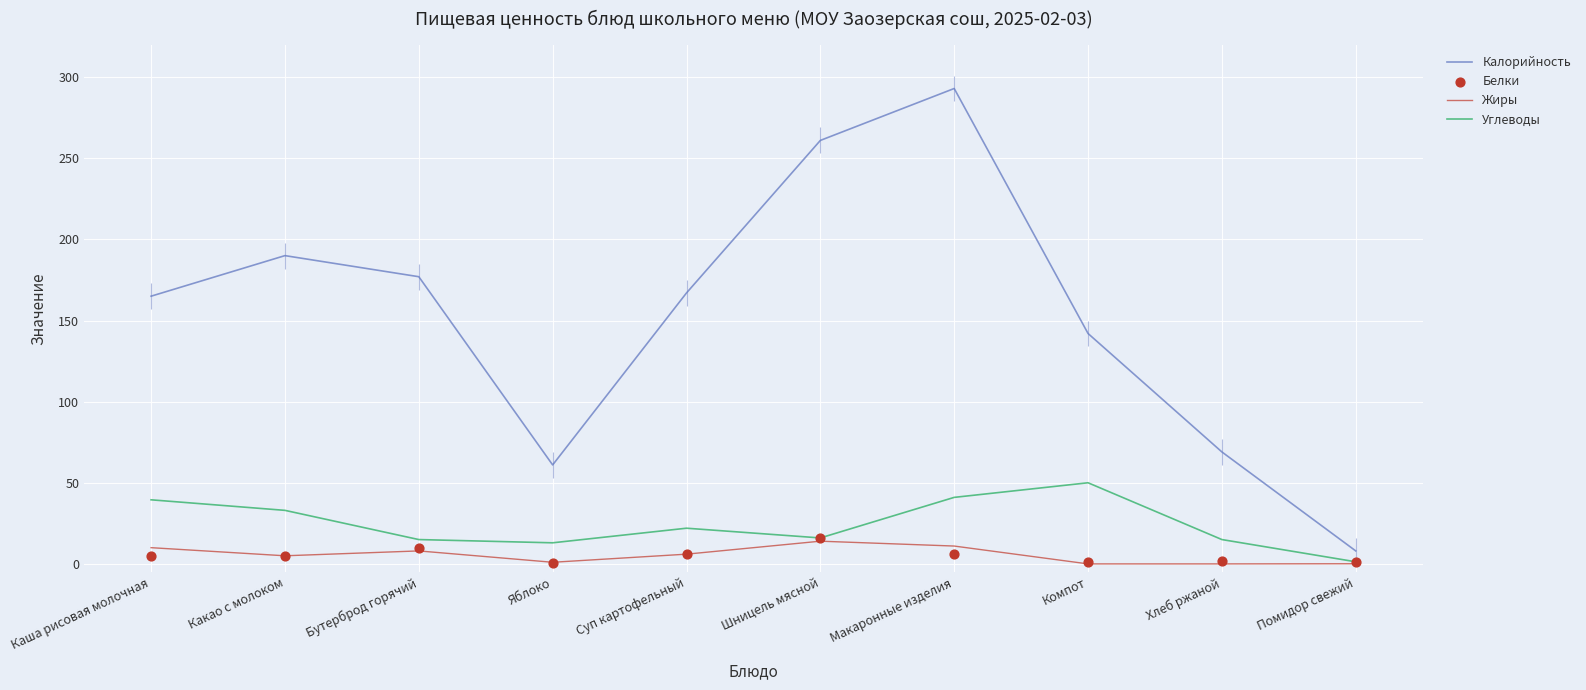

Which series reaches the minimum Y coordinate?

Жиры